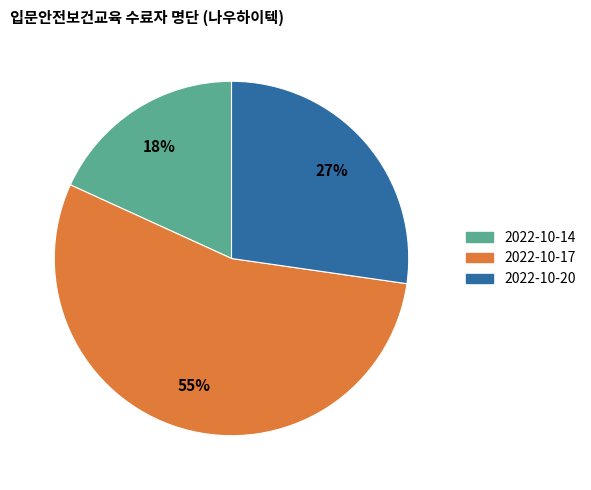

Approximately how many times larger is the value at 2022-10-17 compared to 2022-10-20?

2.0